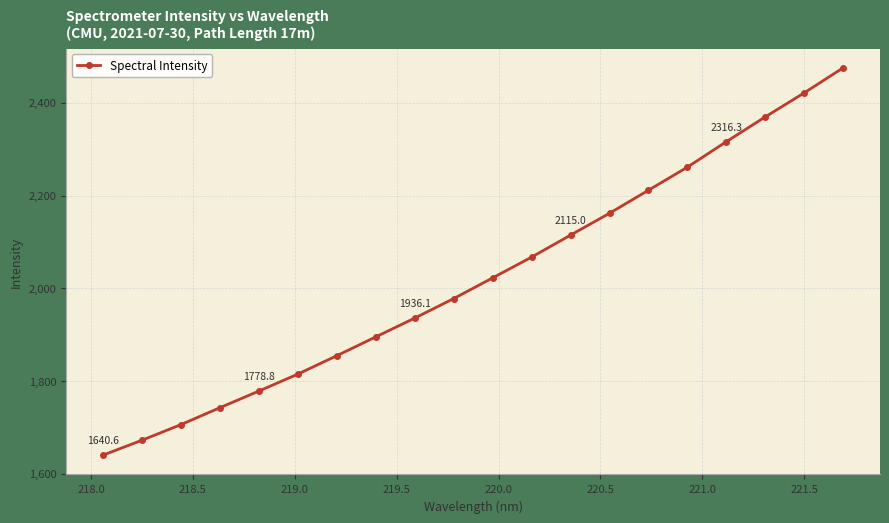

What is the greatest value displayed?

2475.5